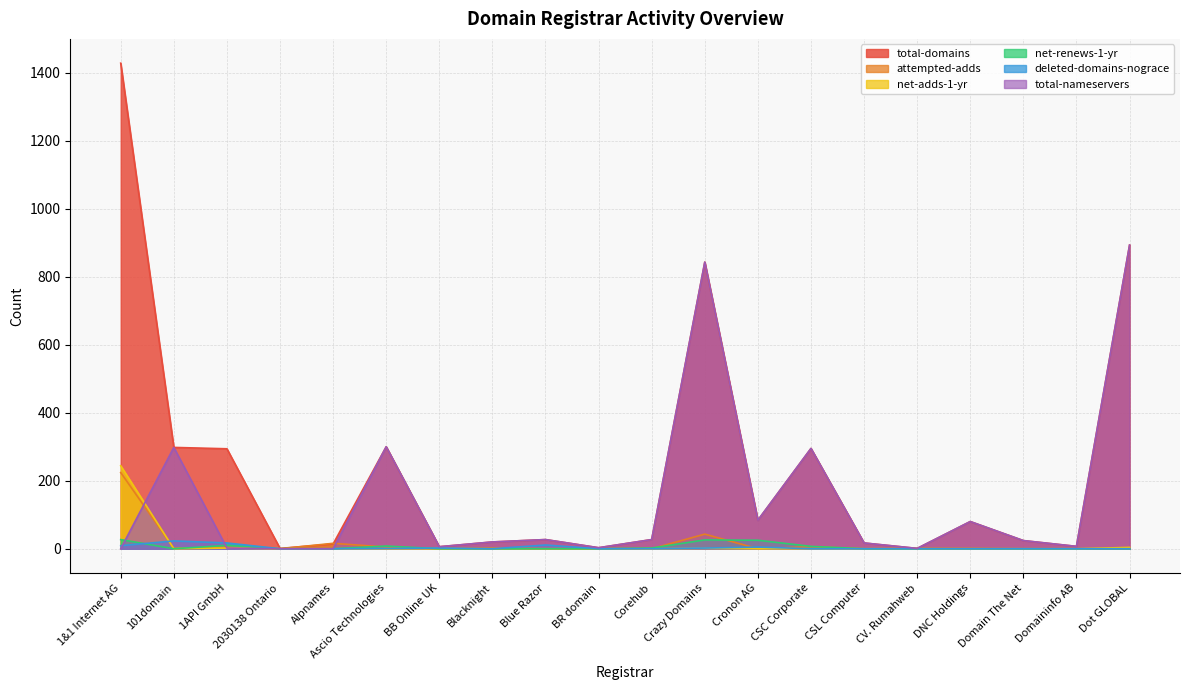

Which label corresponds to the largest value in the chart?

1&1 Internet AG